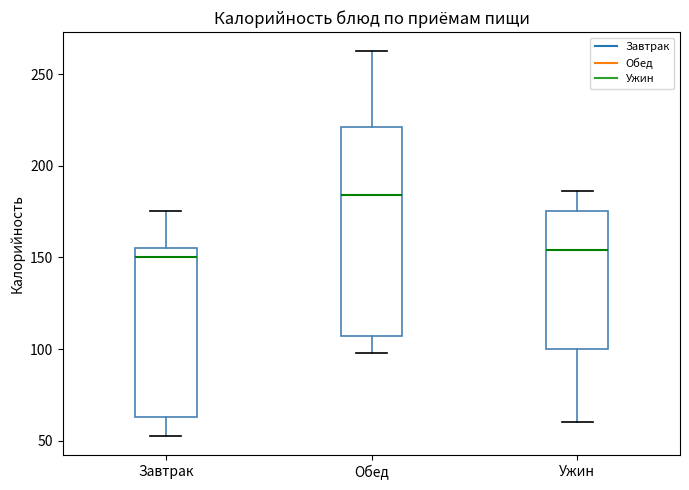

Reading left to right, transcribe this box plot: for each box, give where its median line is, the range the box spans, and where its two whiskers end, as read against the y-axis. The values are not printed on the chart, so give them approximately, as read against the axis.

Завтрак: median 150, box 65 to 155, whiskers 55 to 175
Обед: median 185, box 105 to 220, whiskers 100 to 265
Ужин: median 155, box 100 to 175, whiskers 60 to 185